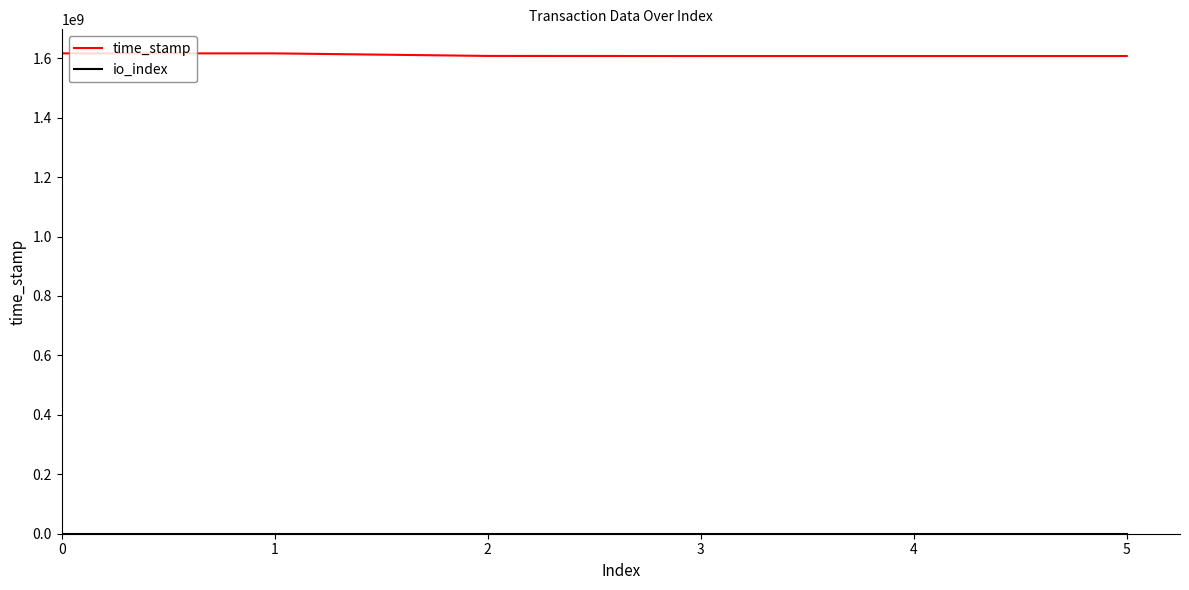

What is the maximum value for time_stamp?

1616499551